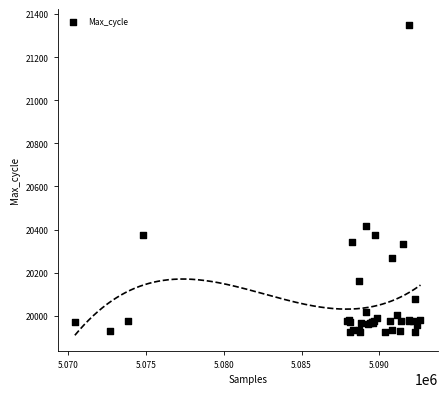

What Y value in the scatter plot is closest to 20637?

20415